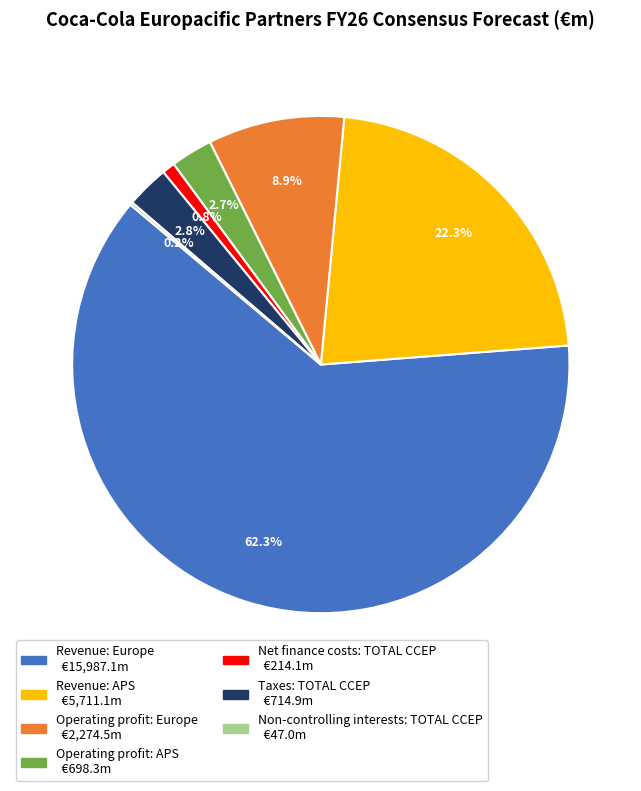

Approximately how many times larger is the value at Operating profit: Europe compared to Revenue: APS?

0.4